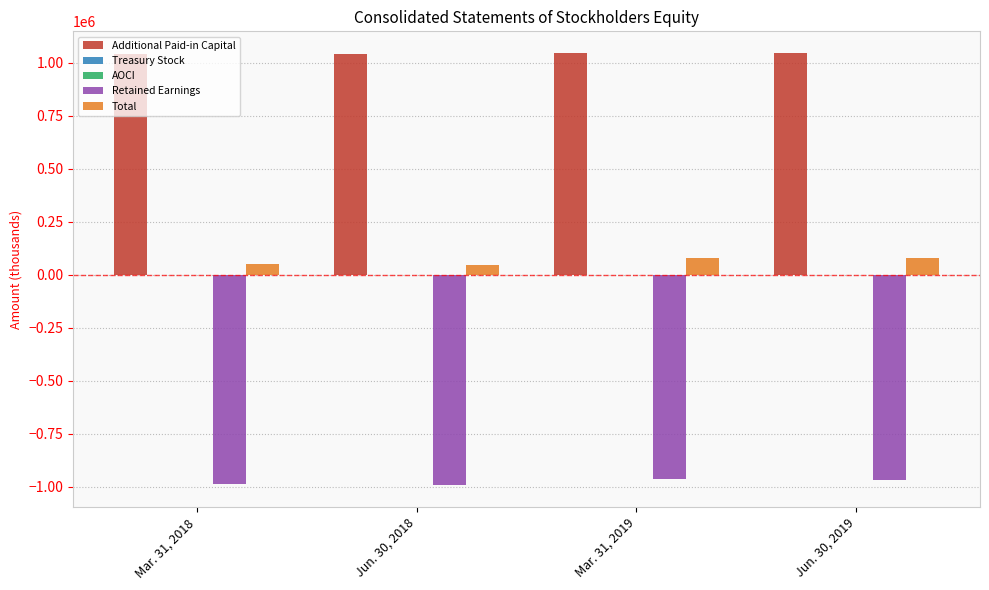

How many categories are shown in the chart?

4